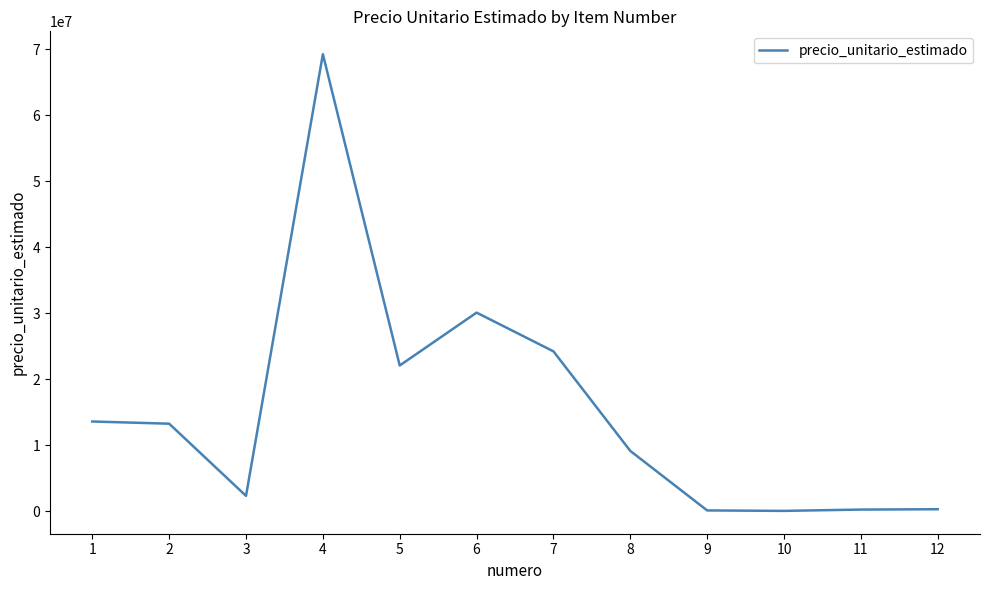

Approximately how many times larger is the value at 2 compared to 3?

5.7